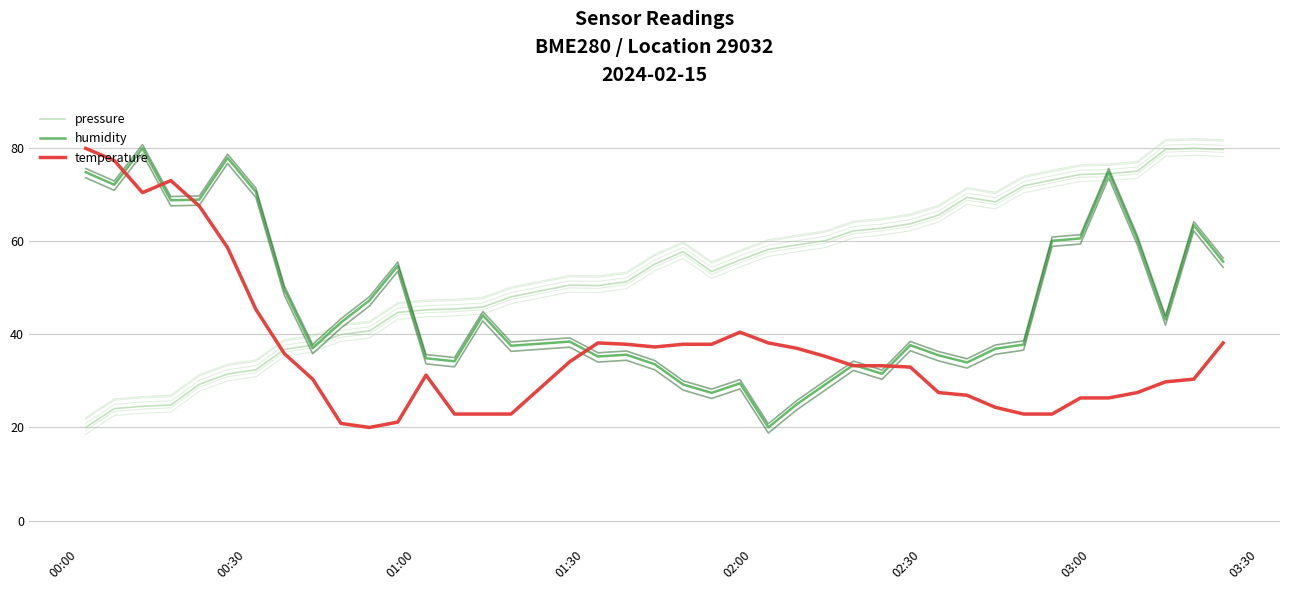

Where does the humidity series first go above 38?

00:00